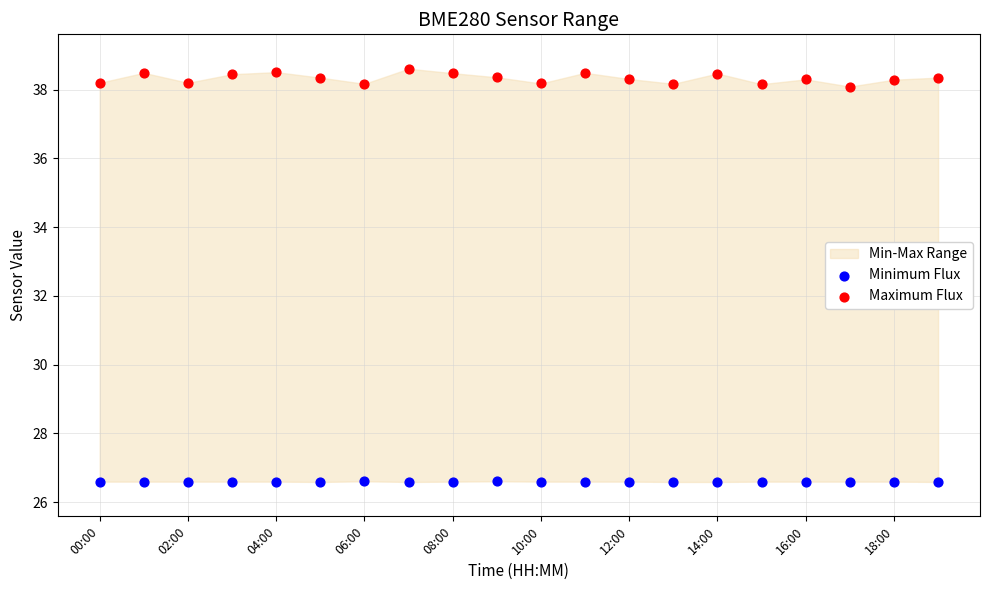

Across all data points, what is the range of Y values (max minus min)?

12.0